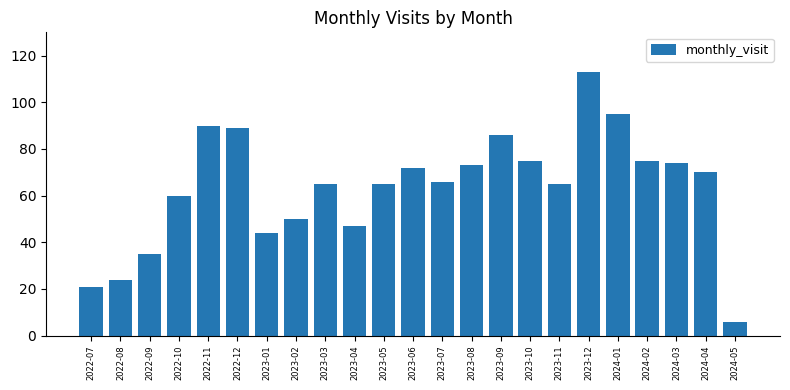

True or false: the data shows 65 at 2023-05.

True